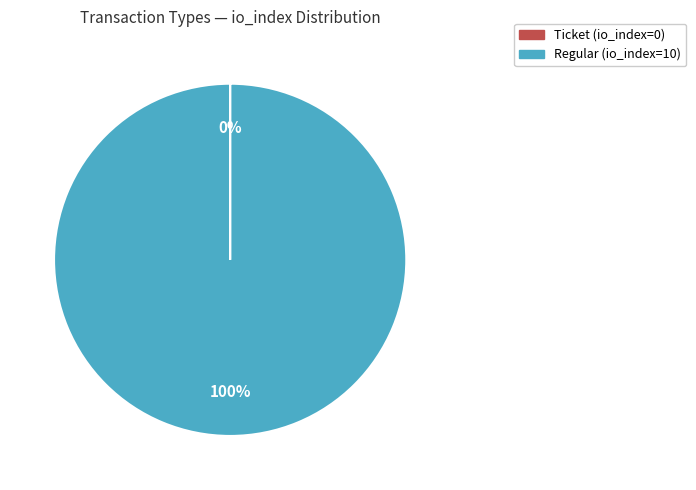

To the nearest percent, what percentage of the pie is Regular?

100%